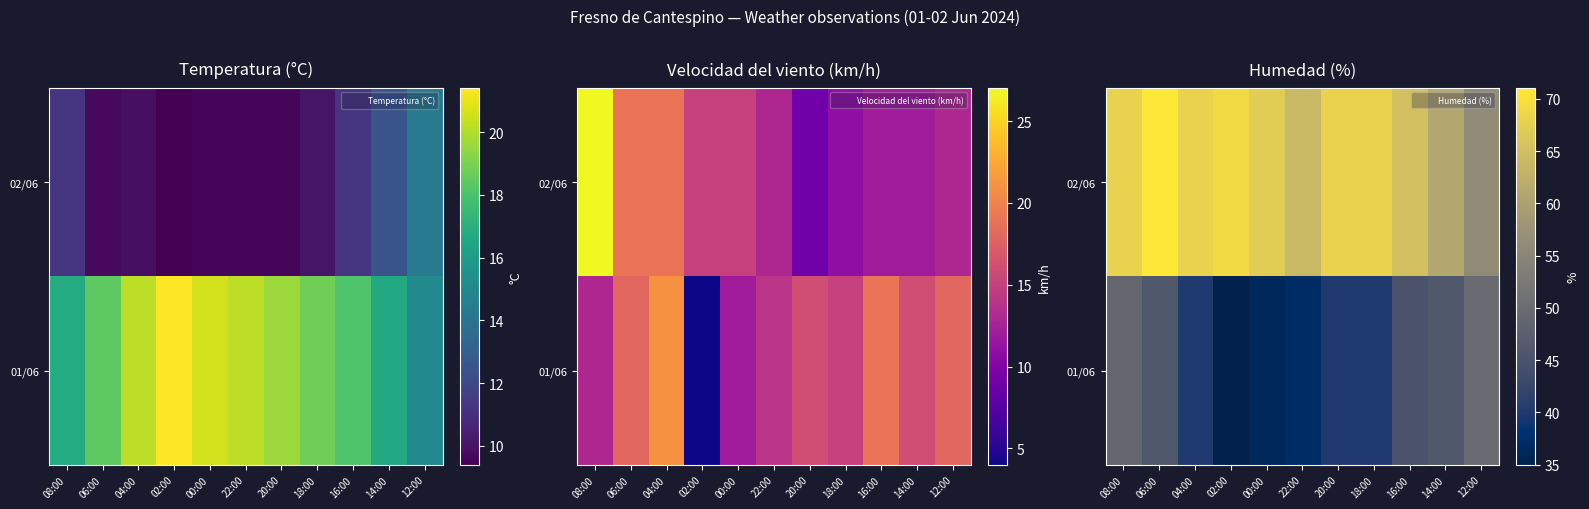

Between 14:00 and 20:00, which is larger?

20:00